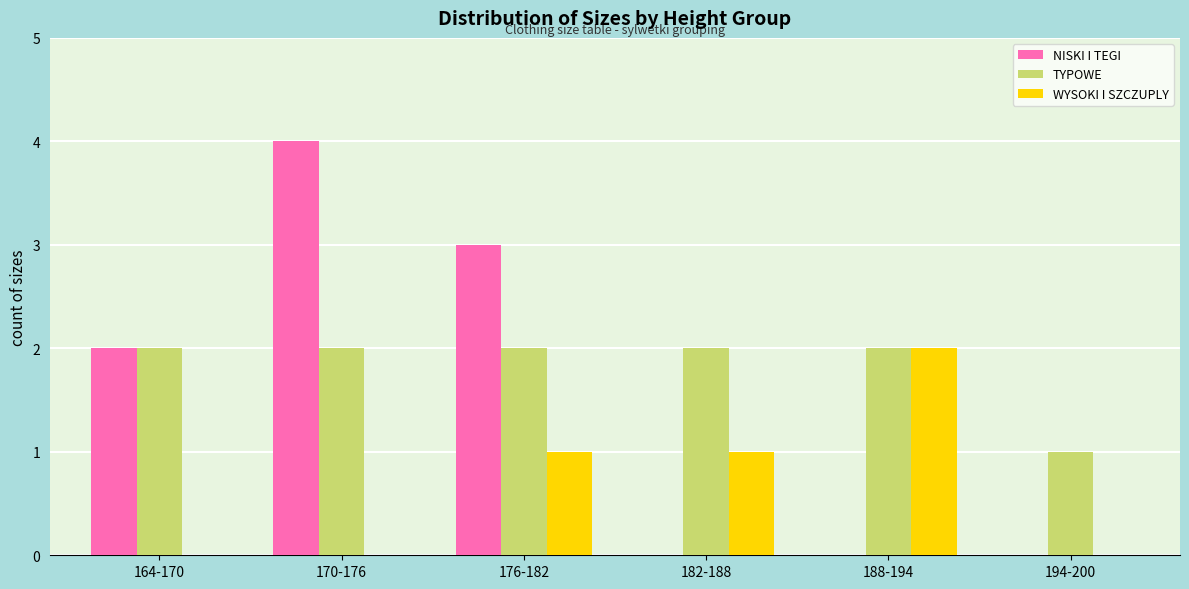

Is the value of WYSOKI I SZCZUPLY at 176-182 greater than the value of NISKI I TEGI at 164-170?

No